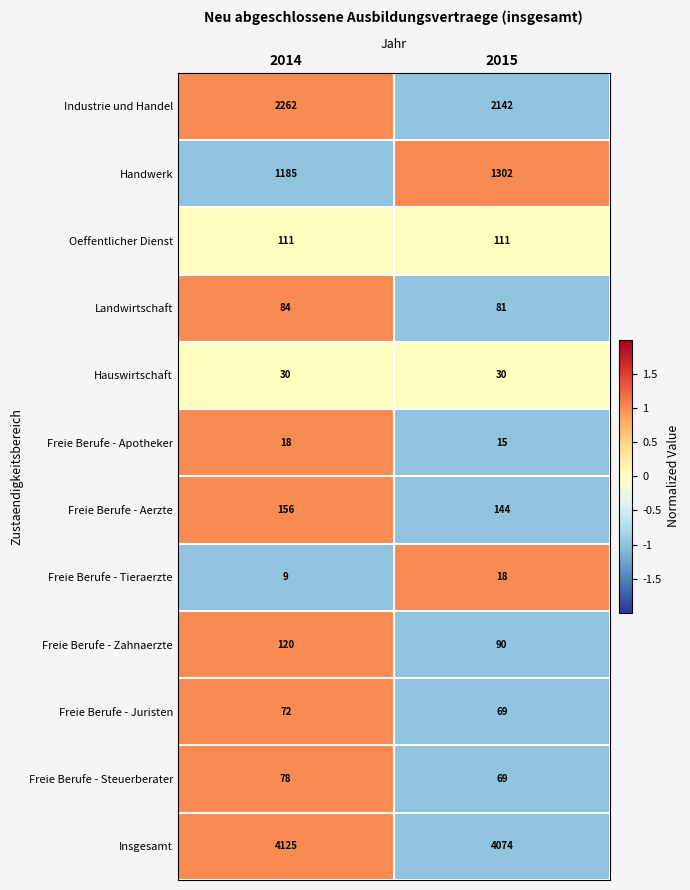

What is the highest value of the Handwerk series?

1302